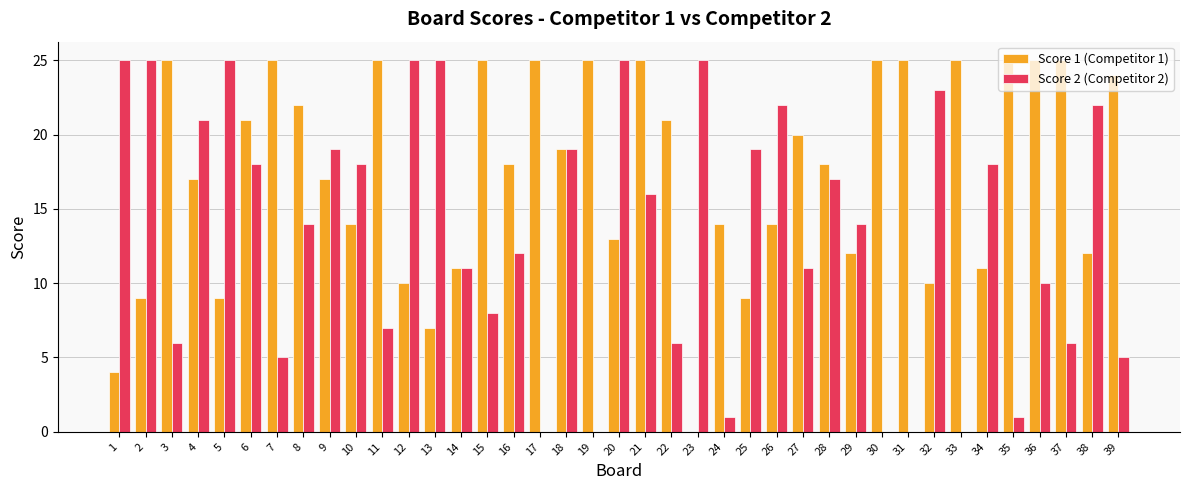

What is the sum of all Score 2 (Competitor 2) values?

524